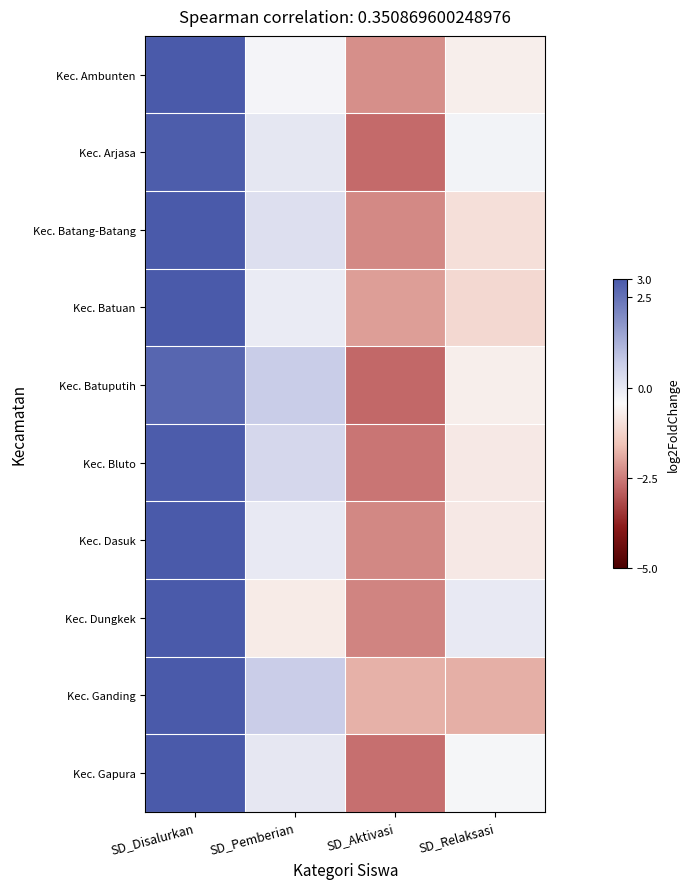

List the series in order of their peak value, highest first.

Kec. Batuan, Kec. Ambunten, Kec. Dasuk, Kec. Dungkek, Kec. Batang-Batang, Kec. Ganding, Kec. Gapura, Kec. Bluto, Kec. Arjasa, Kec. Batuputih